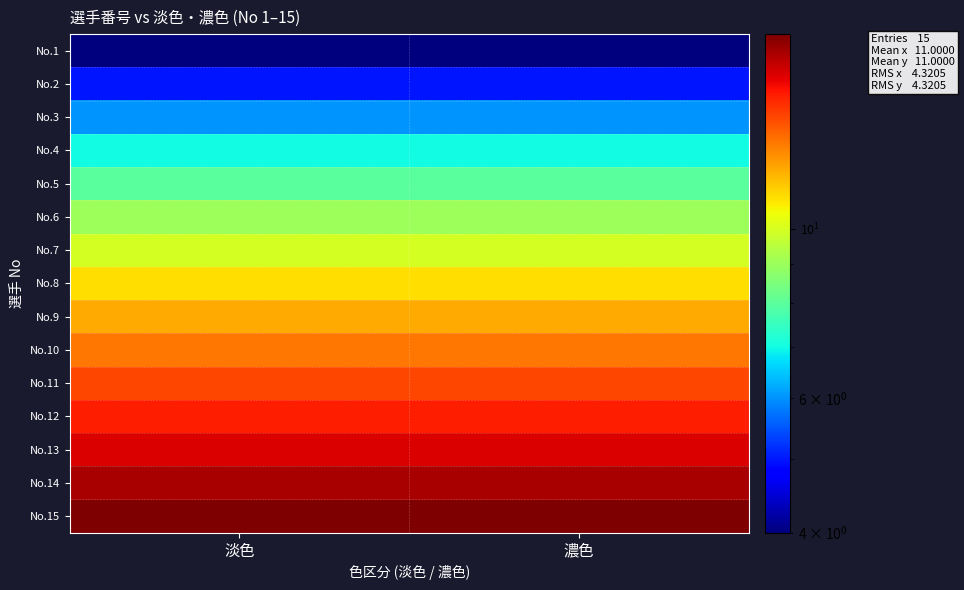

Which series has the largest total across all categories?

No.15